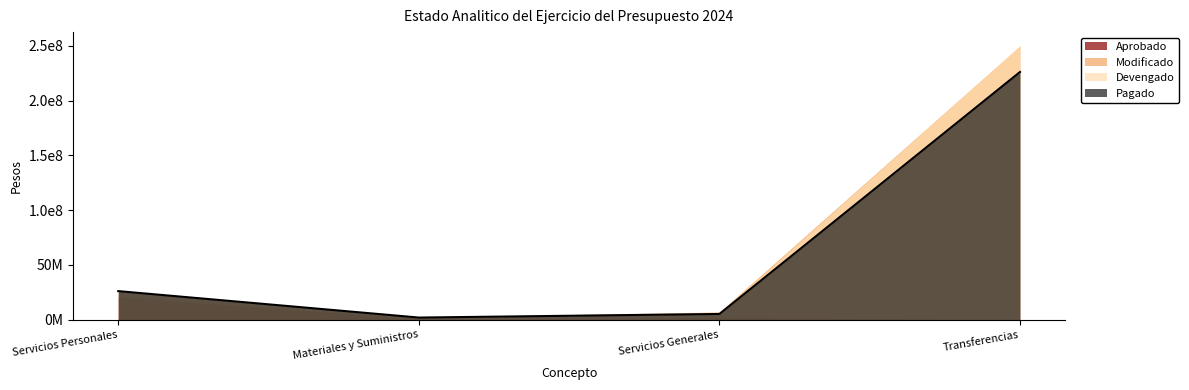

True or false: Devengado and Modificado intersect in this chart.

False